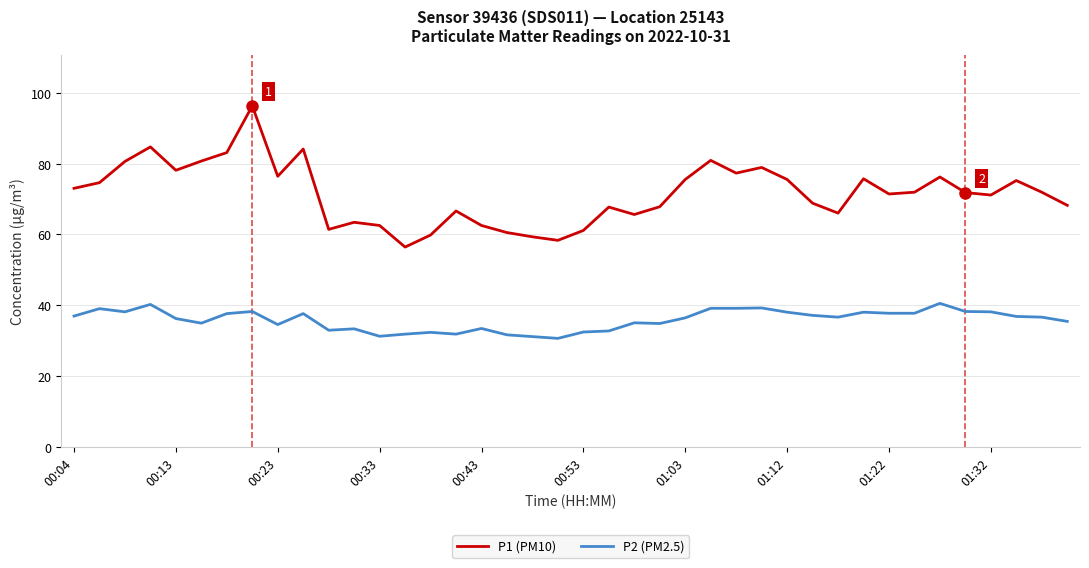

Which series has the largest total across all categories?

P1 (PM10)